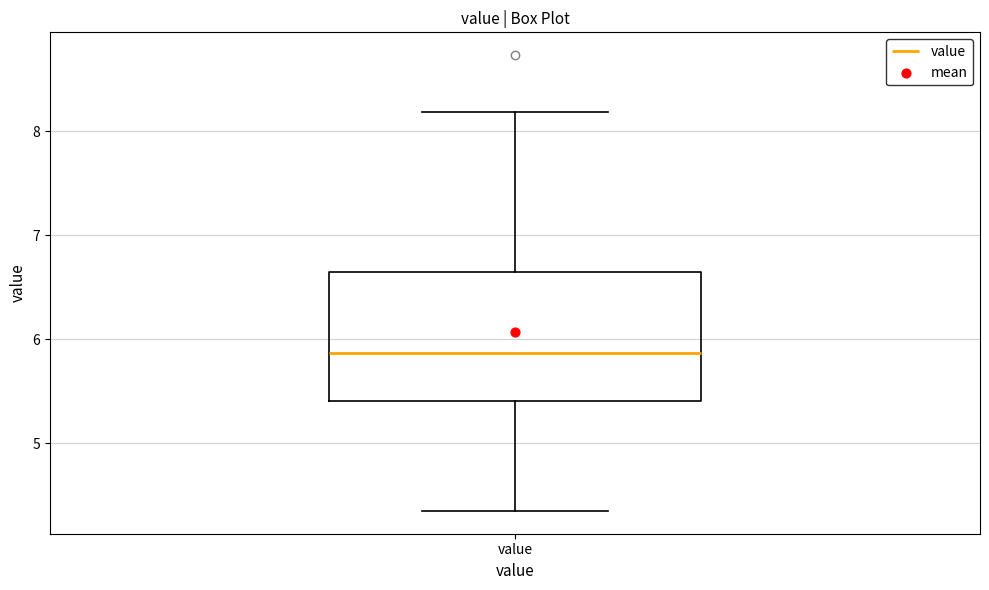

Where does the median line of the box for value sit on the y-axis? The values are not printed on the chart, so give them approximately, as read against the axis.

5.9